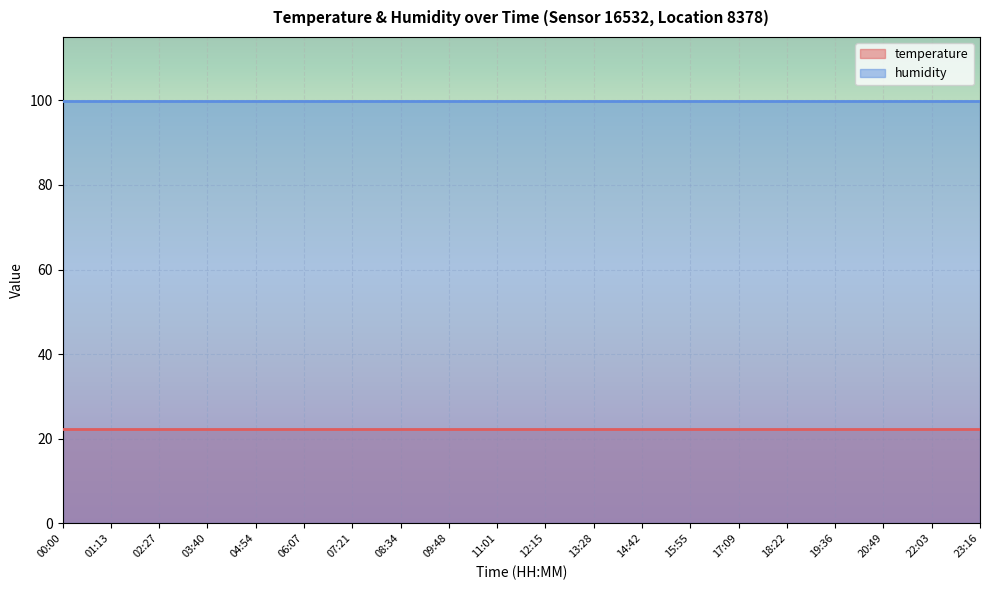

Is the value of humidity at 00:00 greater than the value of temperature at 00:00?

Yes